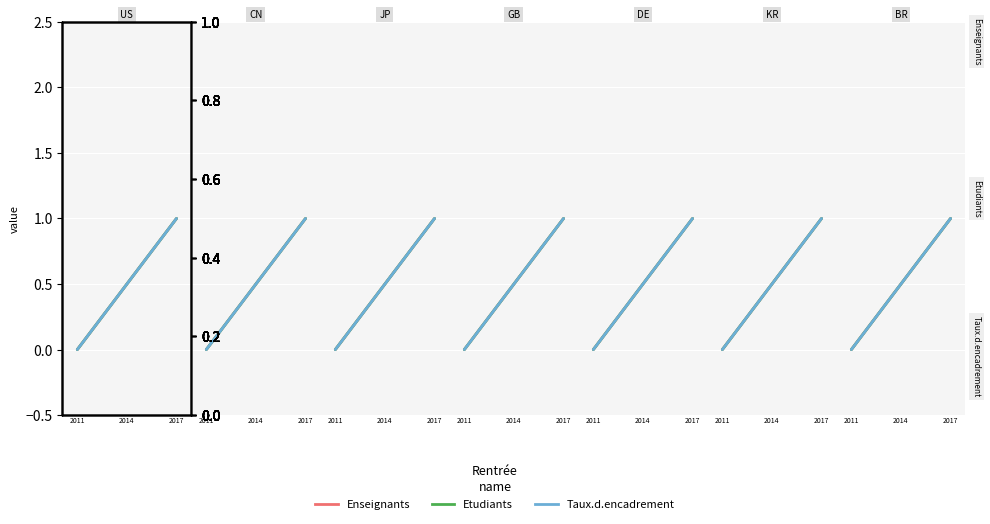

True or false: Taux.d.encadrement has a value of 0.0 at 2011.

True